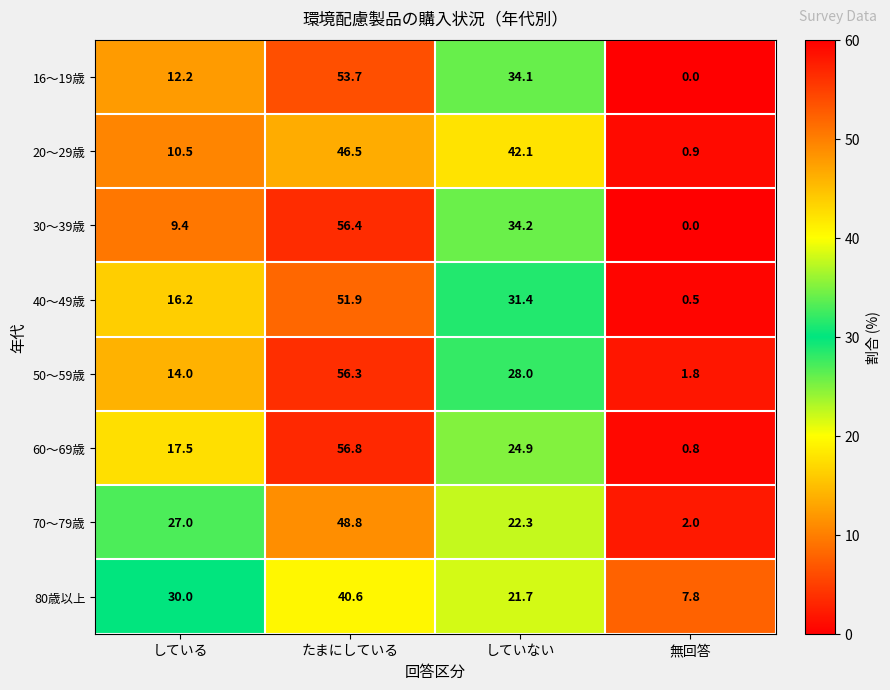

How many distinct data groups are displayed?

8